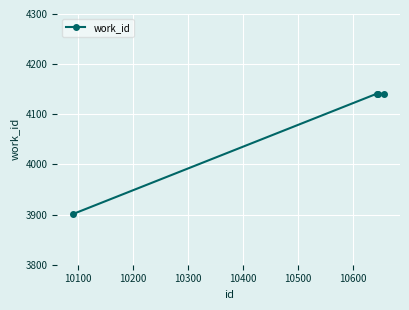

True or false: there are more than 2 points higher than both neighbors.

False